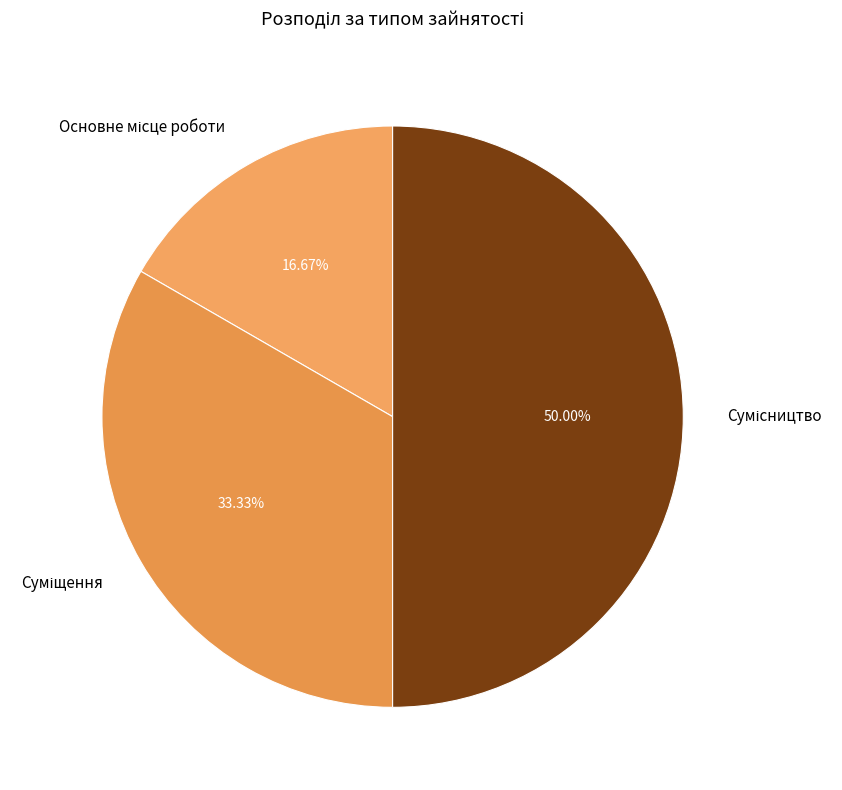

Is it true that Основне місце роботи is 11% of the pie?

False